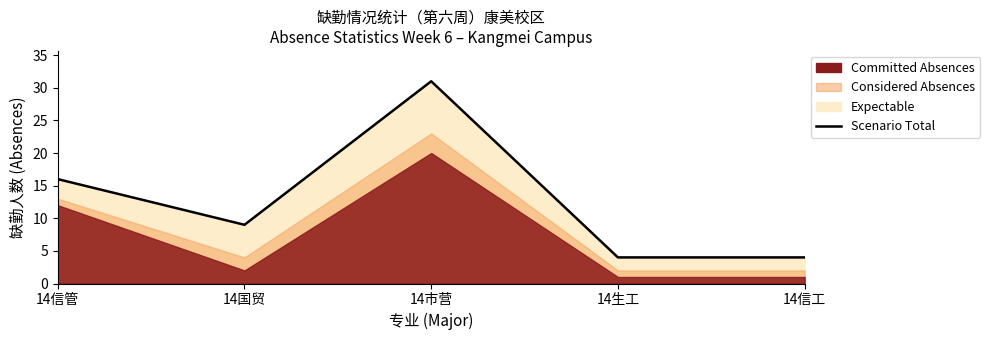

Reading left to right, what are all the values shown in this chart?

14信管=16	14国贸=9	14市营=31	14生工=4	14信工=4